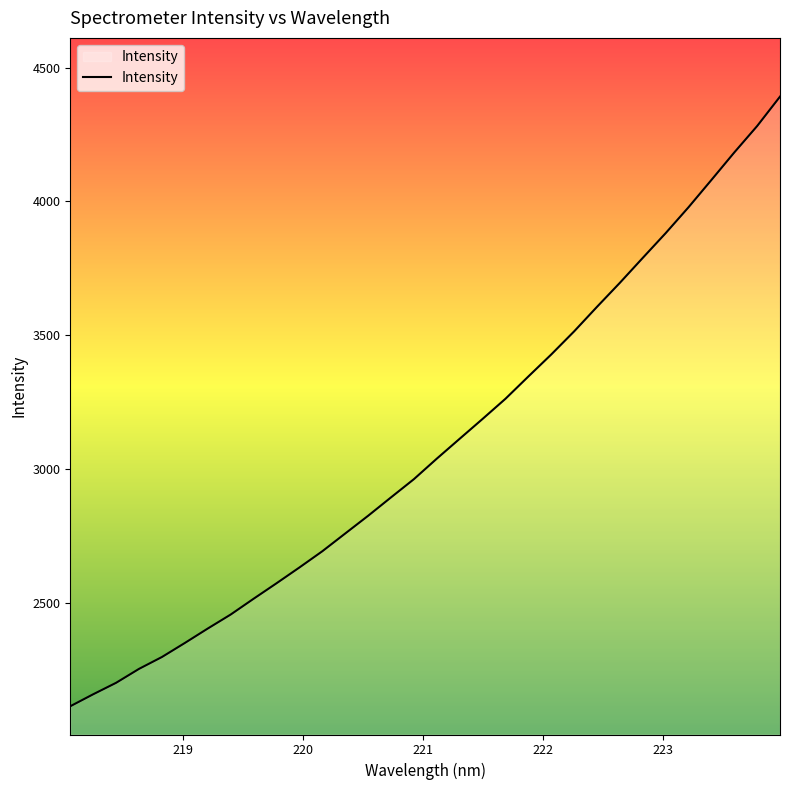

What is the minimum value shown in the chart?

2112.5